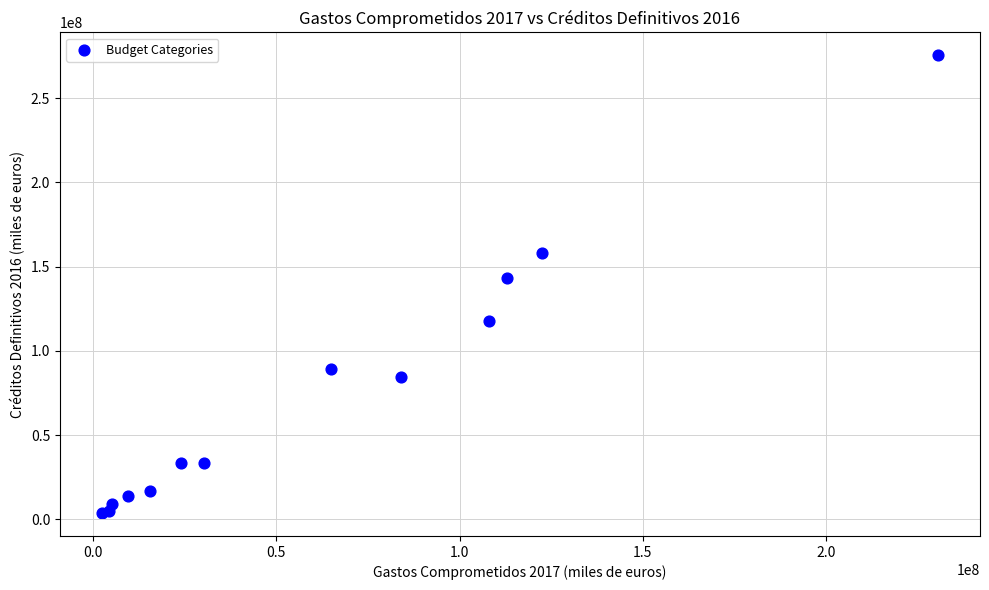

What Y value in the scatter plot is closest to 139544675?

143470932